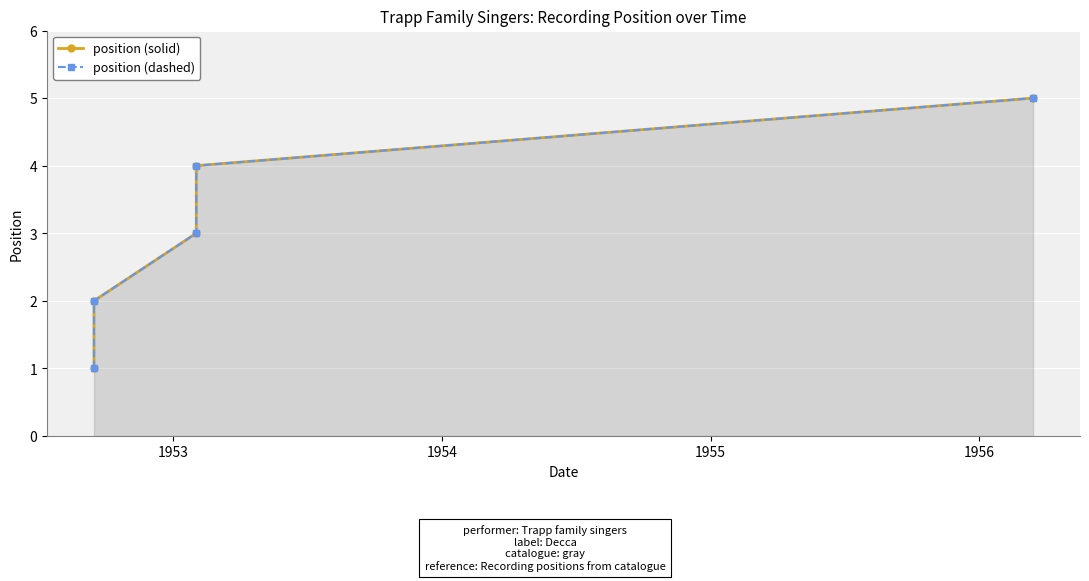

What is the greatest value displayed?

5